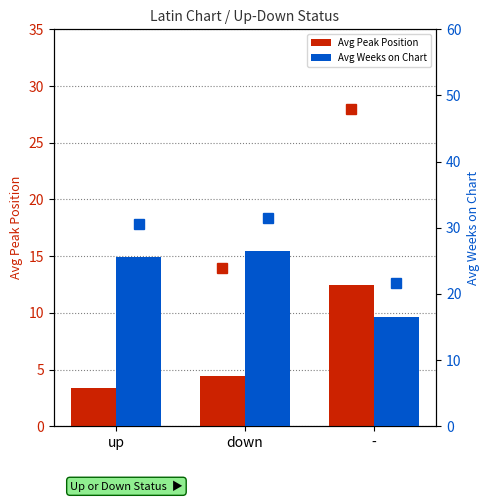

Where does the Avg Peak Position series first go above 4?

down